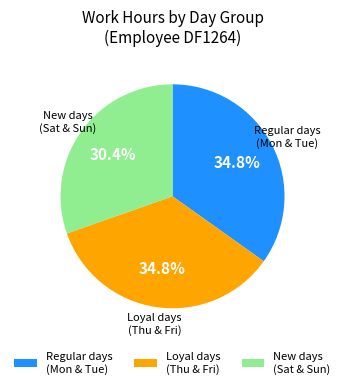

To the nearest percent, what is the average slice percentage?

33%